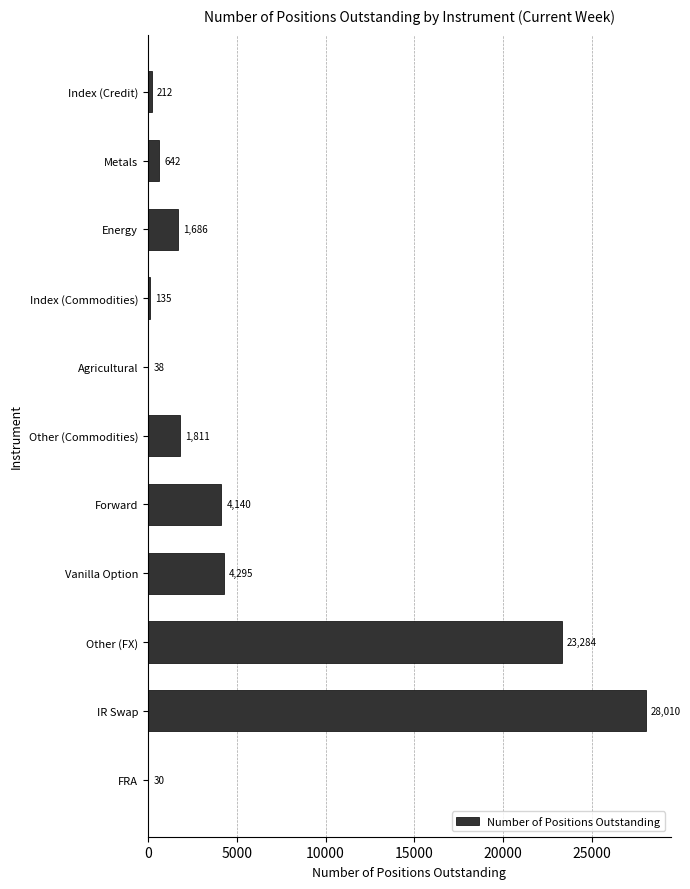

Reading bottom to top, list all the values displayed in this chart.

FRA=30	IR Swap=28010	Other (FX)=23284	Vanilla Option=4295	Forward=4140	Other (Commodities)=1811	Agricultural=38	Index (Commodities)=135	Energy=1686	Metals=642	Index (Credit)=212